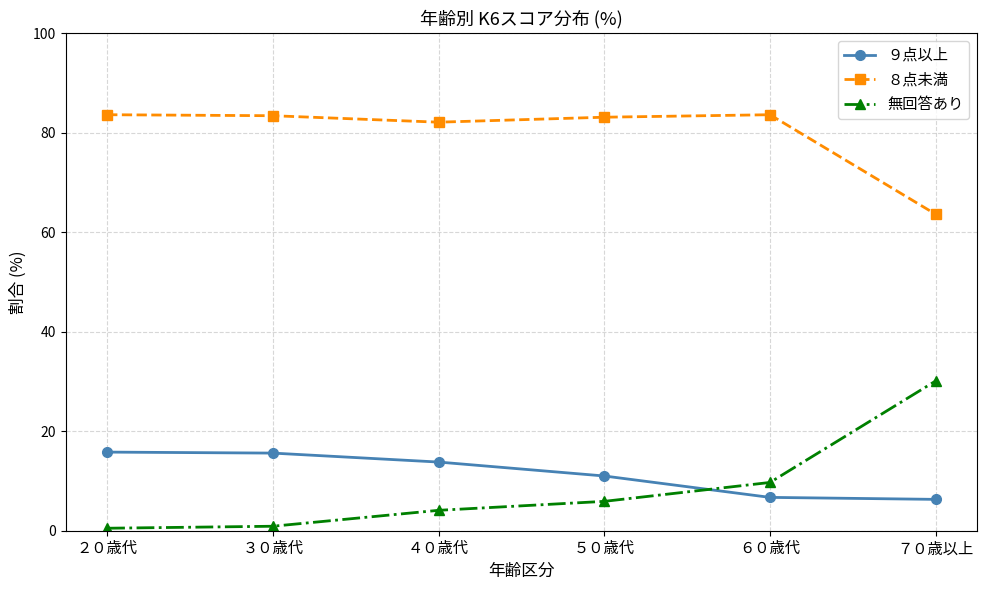

True or false: 無回答あり and ９点以上 intersect in this chart.

True